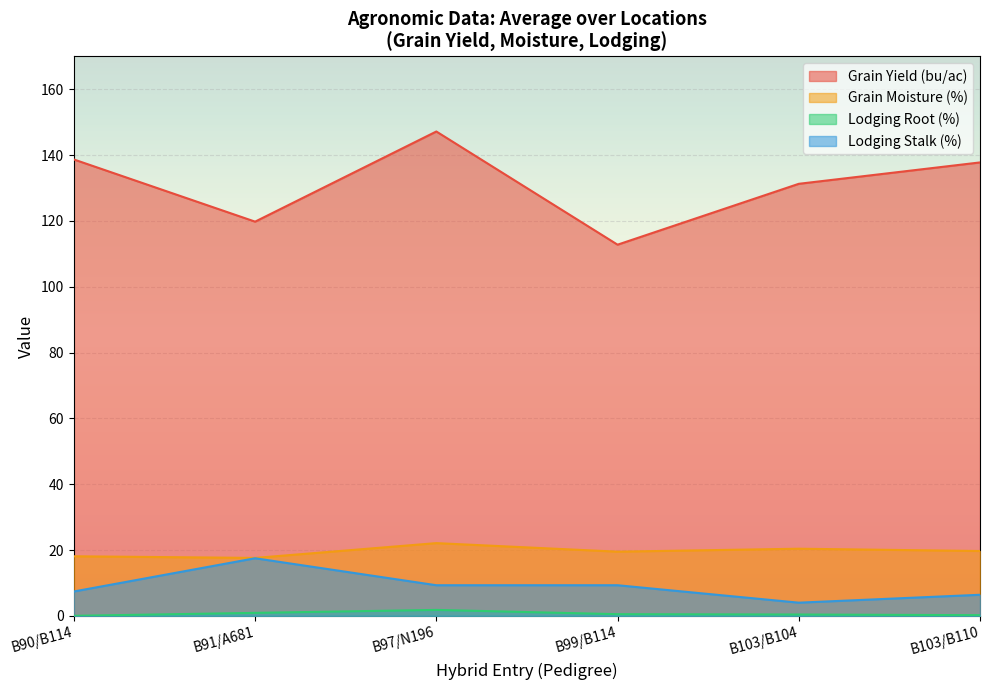

What are all the series names shown in the legend?

Grain Yield (bu/ac), Grain Moisture (%), Lodging Root (%), Lodging Stalk (%)